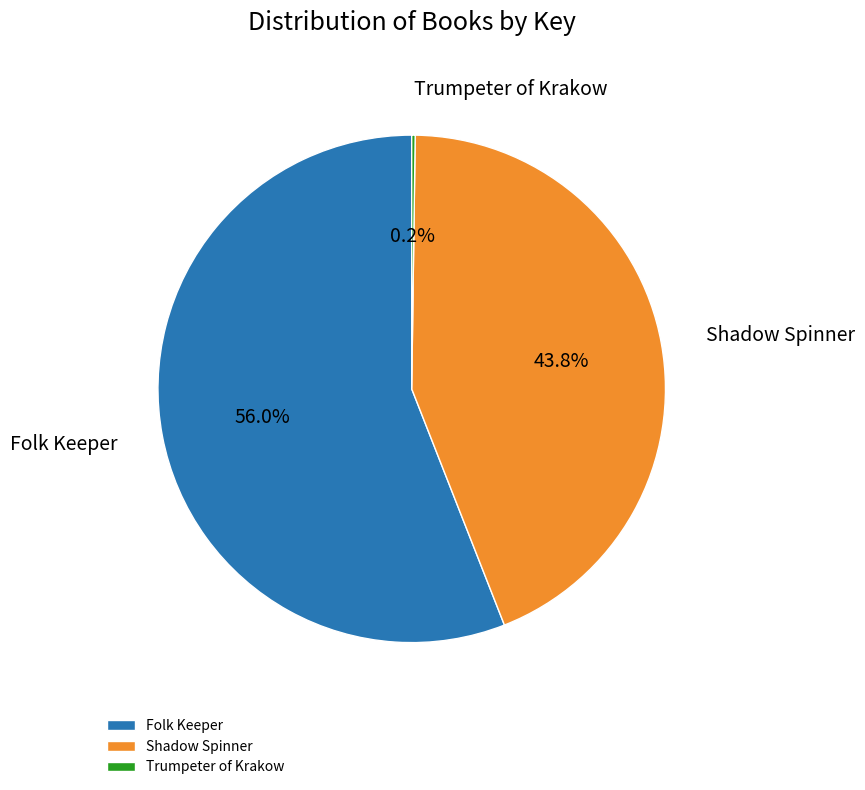

What is the largest slice in the pie chart?

Folk Keeper